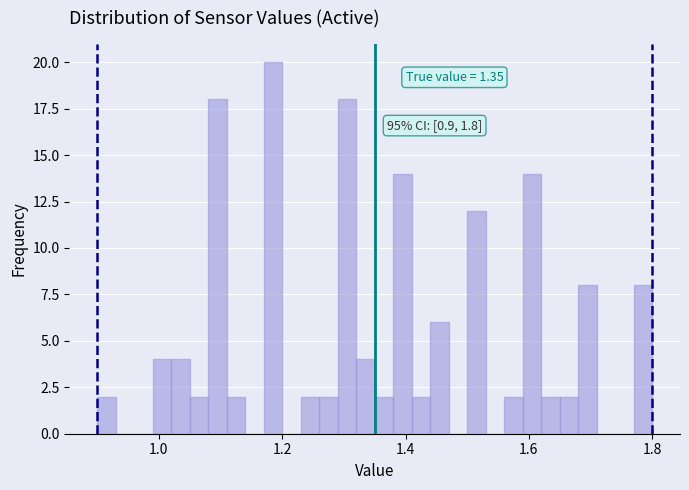

Read against the x-axis, roughly where is the centre of the tallest bar?

1.18